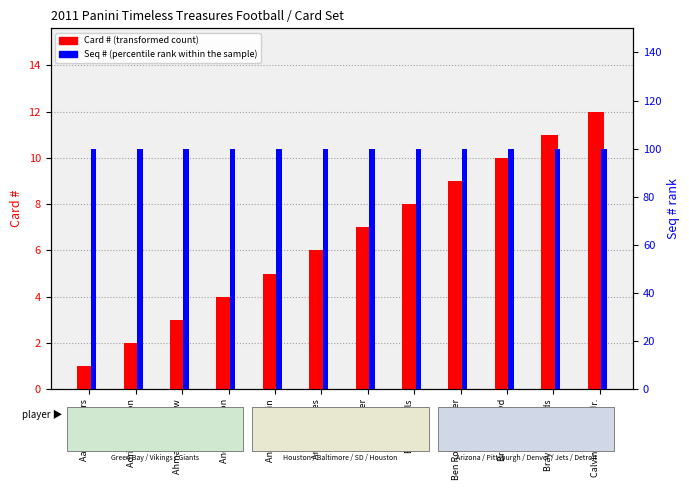

How many data points in Card # are less than 7?

6